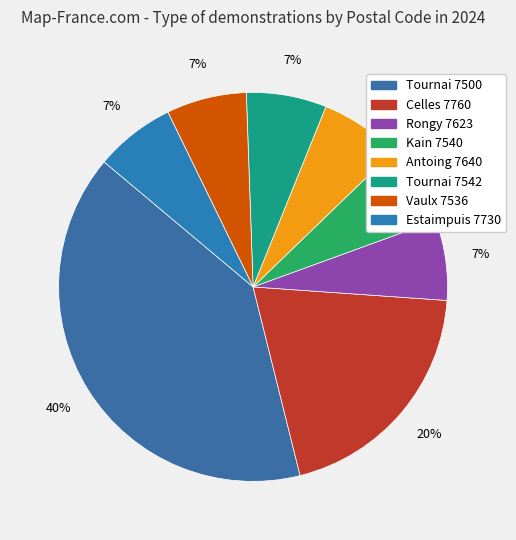

How many slices are in this pie chart?

8